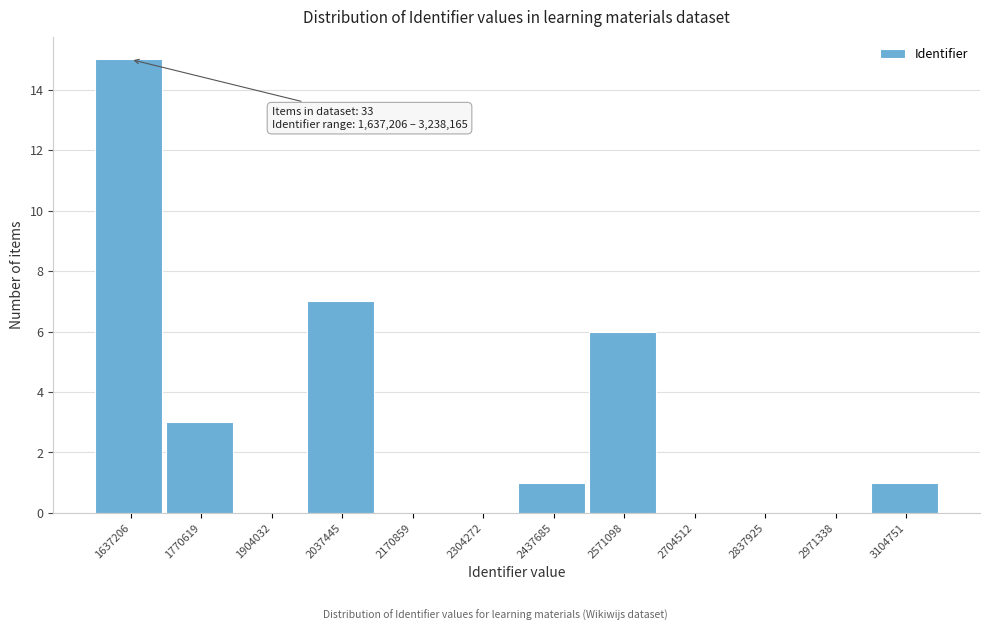

Reading left to right, what are all the values shown in this chart?

1637206=15	1770619=3	1904032=0	2037445=7	2170859=0	2304272=0	2437685=1	2571098=6	2704512=0	2837925=0	2971338=0	3104751=1